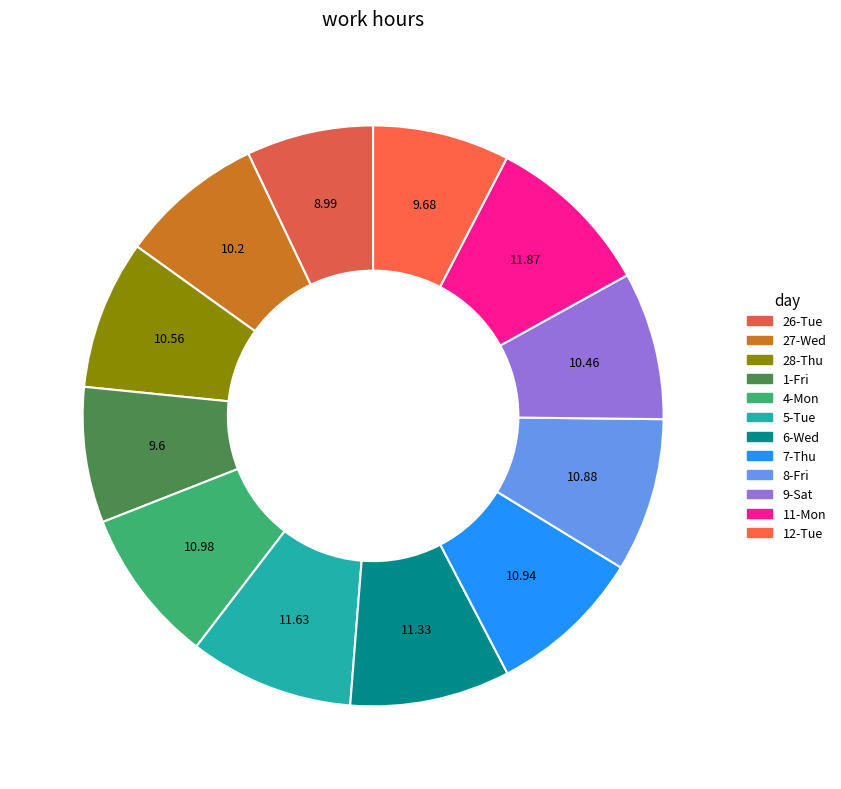

How many segments does this pie chart have?

12